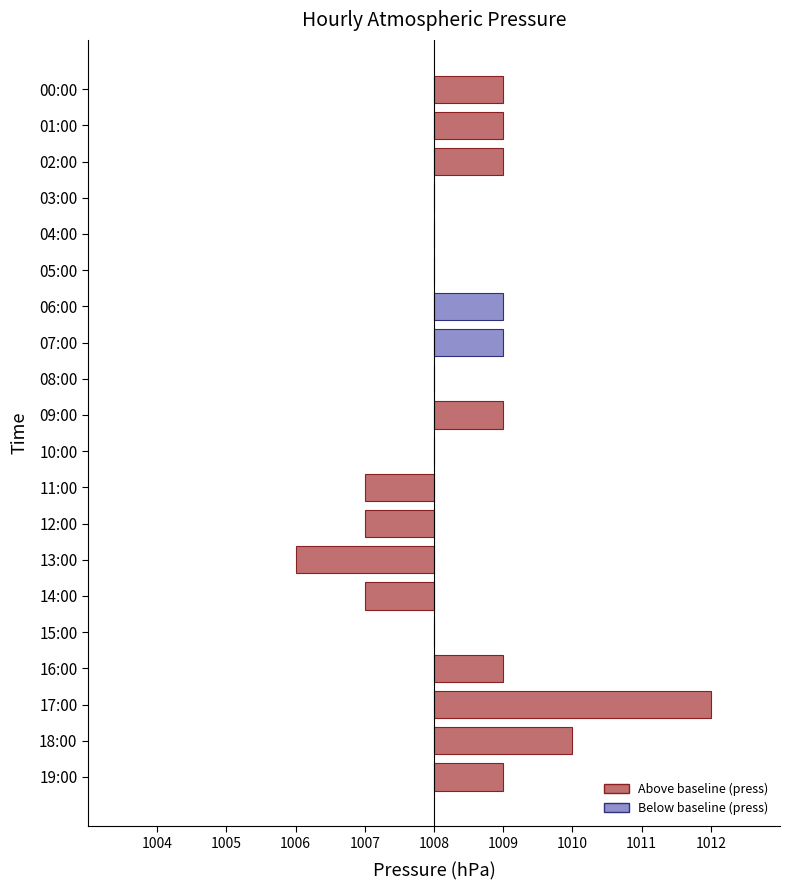

Are the bars horizontal?

Yes